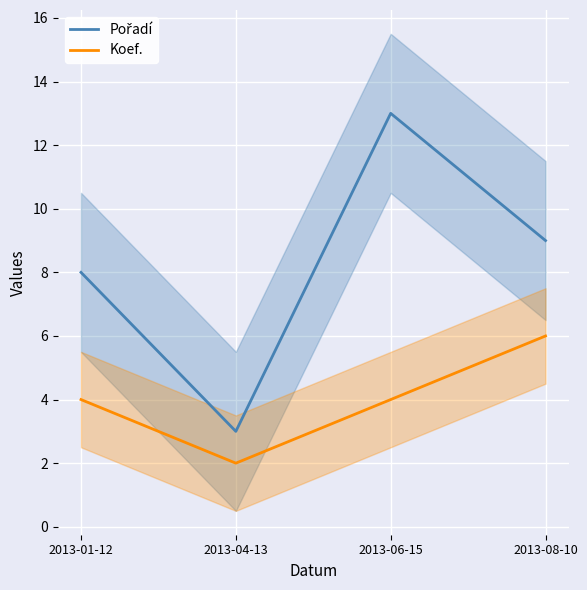

At which category is the sum across all series the highest?

2013-06-15